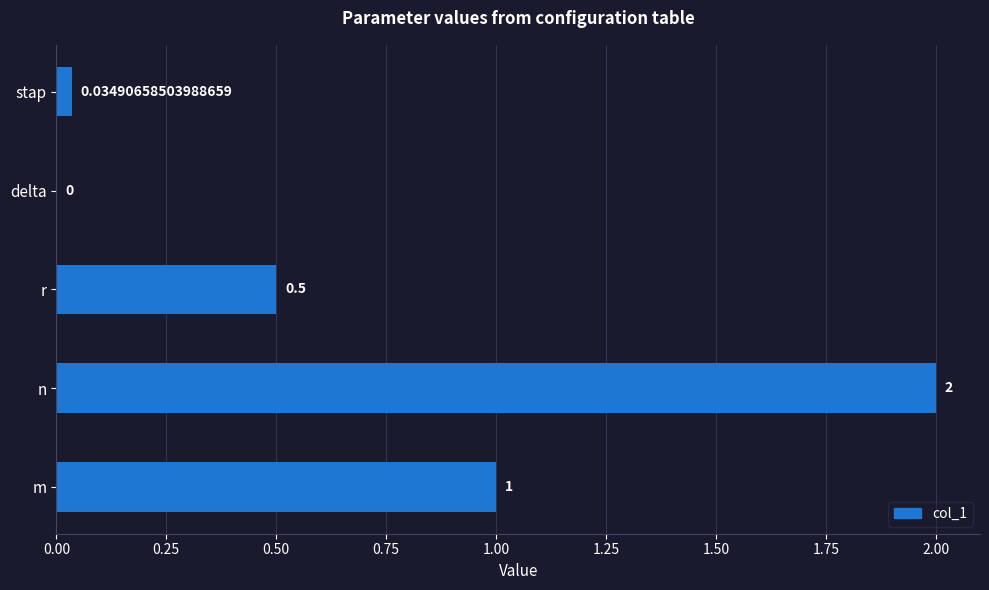

Which category has the highest value across all series?

n